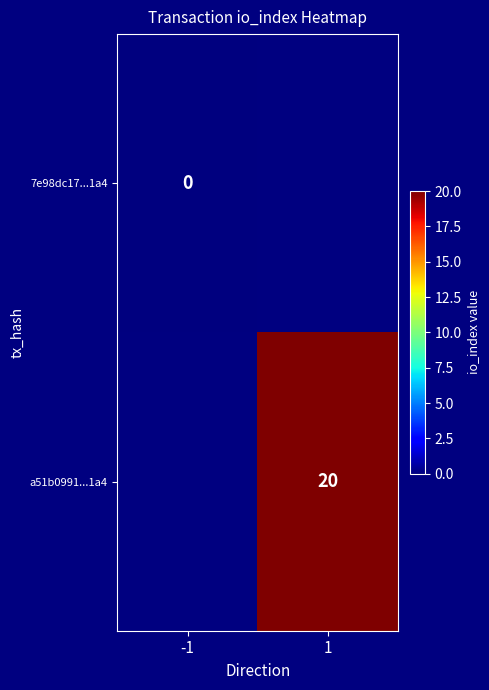

True or false: a51b0991...1a4 has a value of 29 at 1.

False